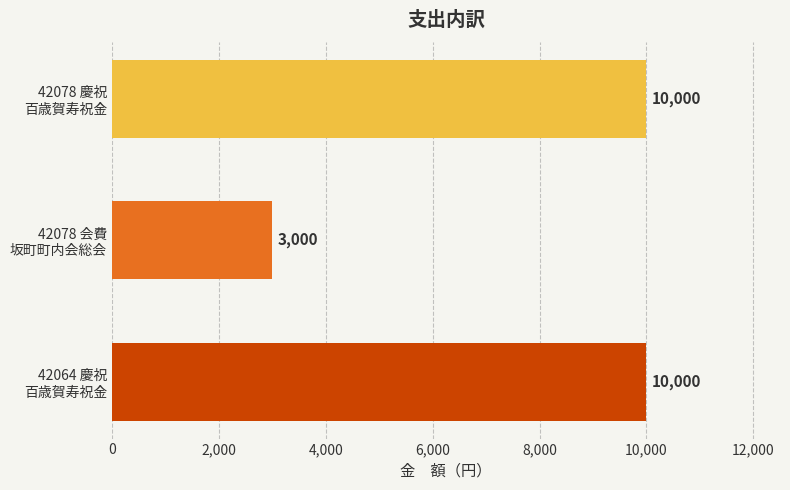

Reading top to bottom, list all the values displayed in this chart.

10000	3000	10000